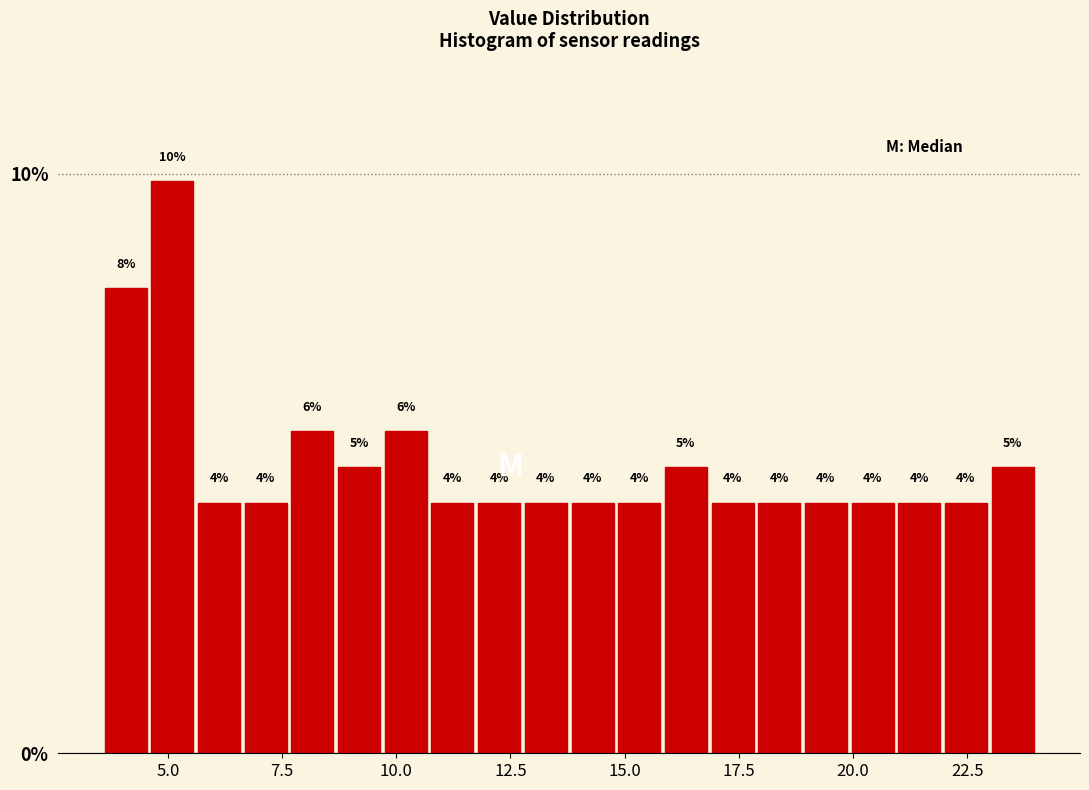

Read against the x-axis, roughly where is the centre of the tallest bar?

5.0